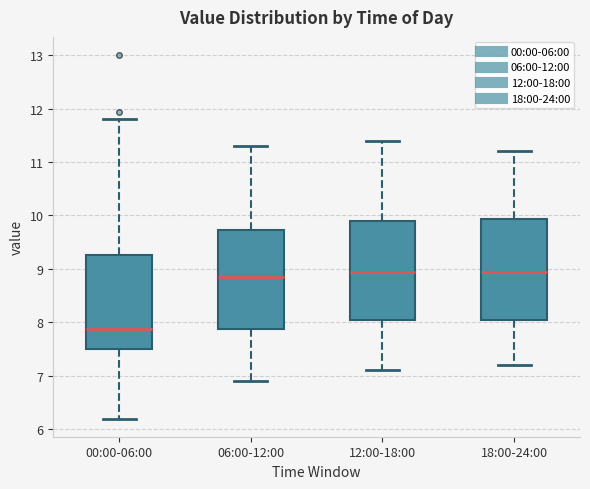

Reading left to right, read every box against the y-axis: the position of its median line, the range the box covers, and the ends of its whiskers. The values are not printed on the chart, so give them approximately, as read against the axis.

00:00-06:00: median 7.9, box 7.5 to 9.3, whiskers 6.2 to 11.8
06:00-12:00: median 8.9, box 7.9 to 9.7, whiskers 6.9 to 11.3
12:00-18:00: median 9.0, box 8.1 to 9.9, whiskers 7.1 to 11.4
18:00-24:00: median 9.0, box 8.1 to 9.9, whiskers 7.2 to 11.2